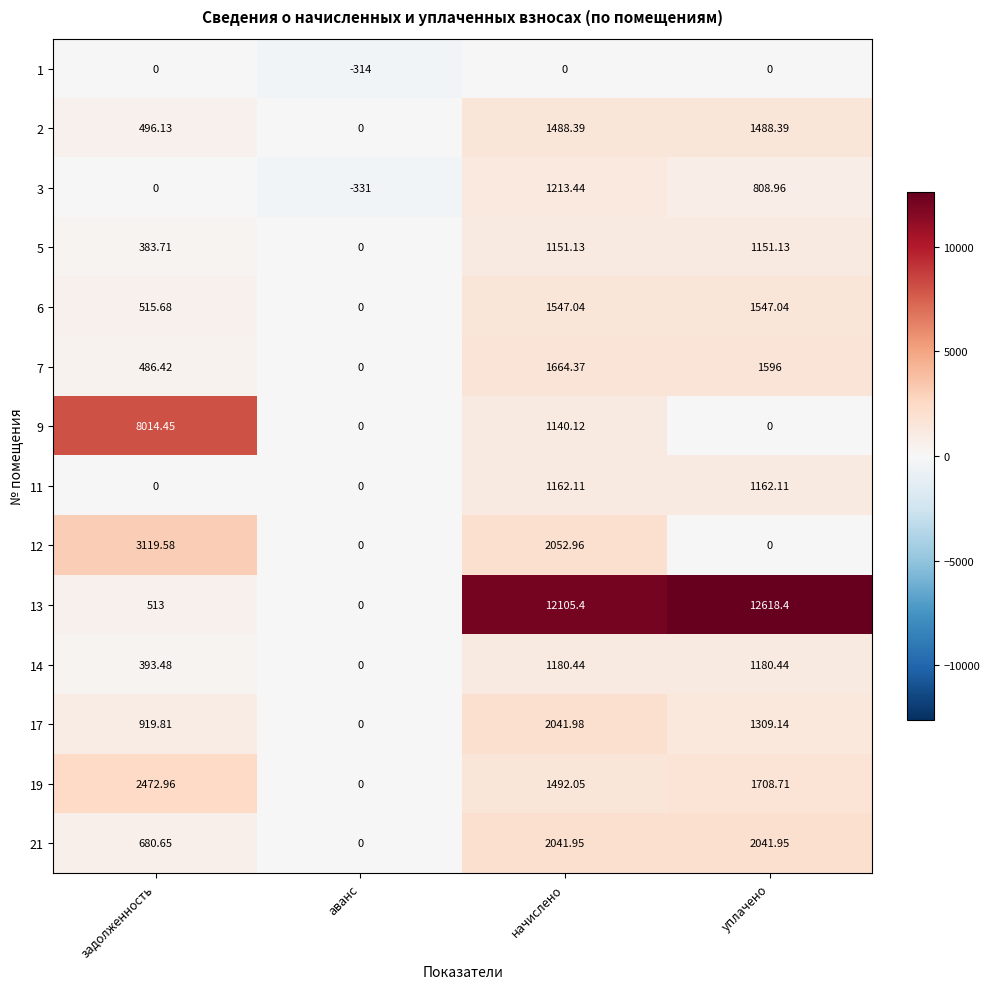

At which label does 12 first exceed 2052?

задолженность